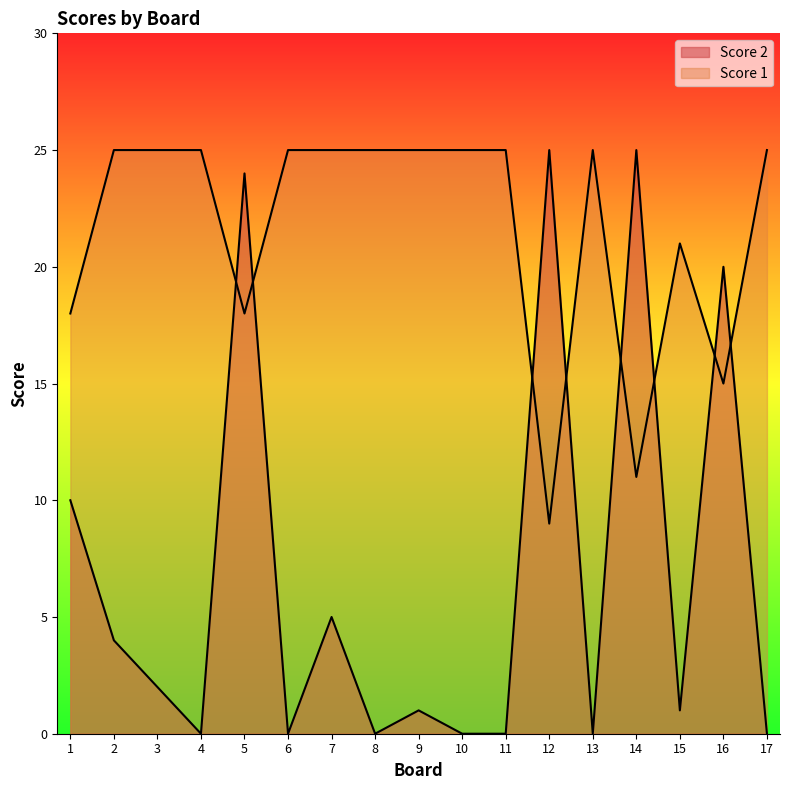

Which series ends up on top after the final intersection of Score 2 and Score 1?

Score 1